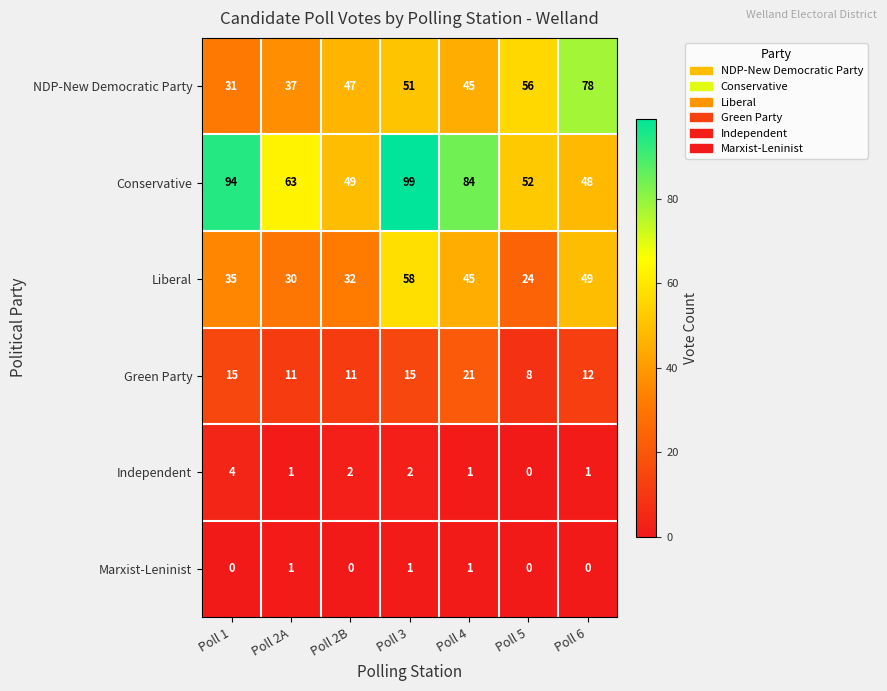

The value of Liberal at Poll 1 is 47. True or false?

False